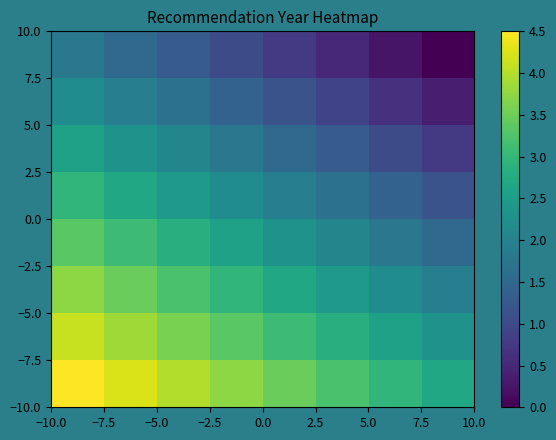

Which category has the highest value across all series?

−10.0